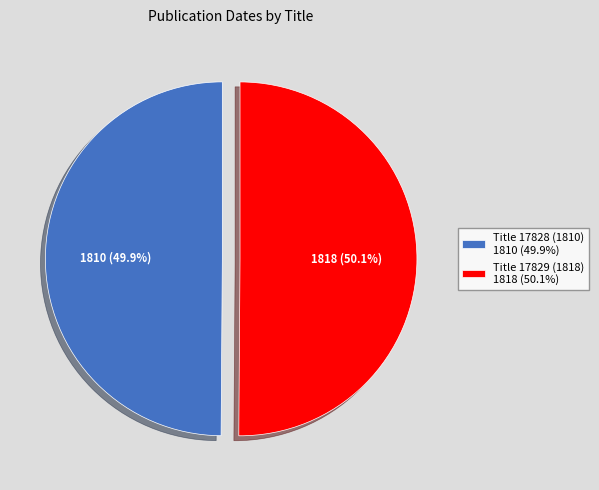

What percentage do Title 17829 (1818) 1818 (50.1%) and Title 17828 (1810) 1810 (49.9%) together represent?

100.0%